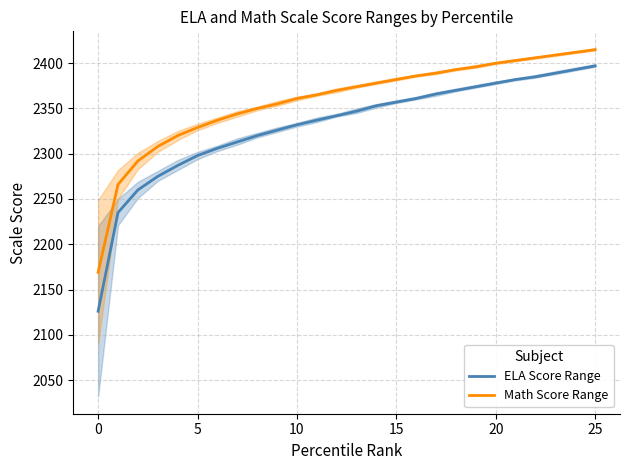

Which category has the highest value across all series?

25